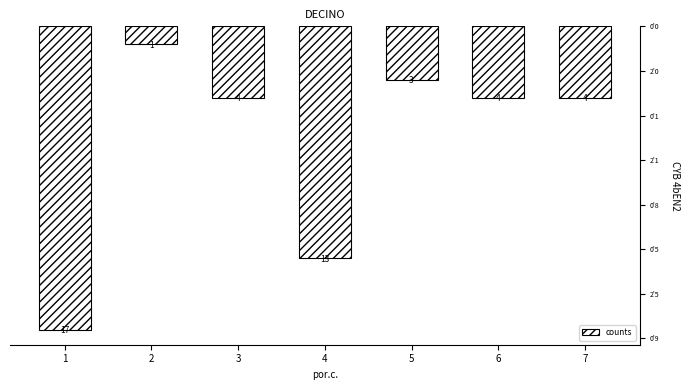

Does the chart contain any negative values?

No